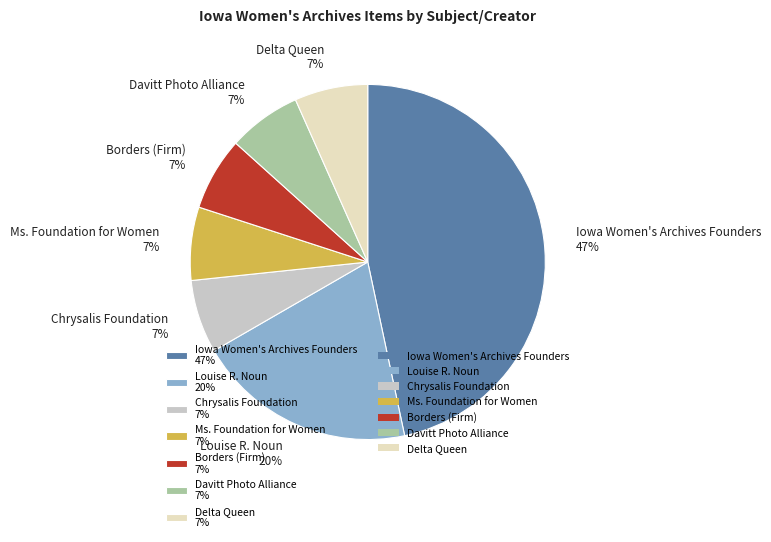

To the nearest percent, what portion does Chrysalis Foundation represent?

7%